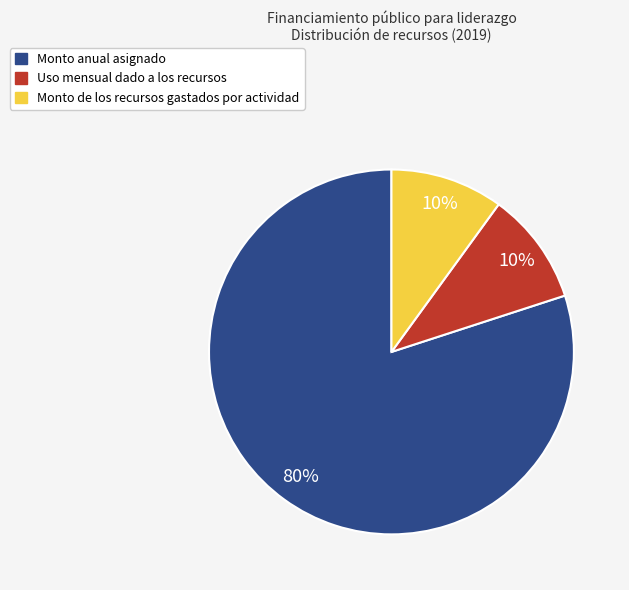

To the nearest percent, what is the combined percentage of Monto anual asignado and Uso mensual dado a los recursos?

90%